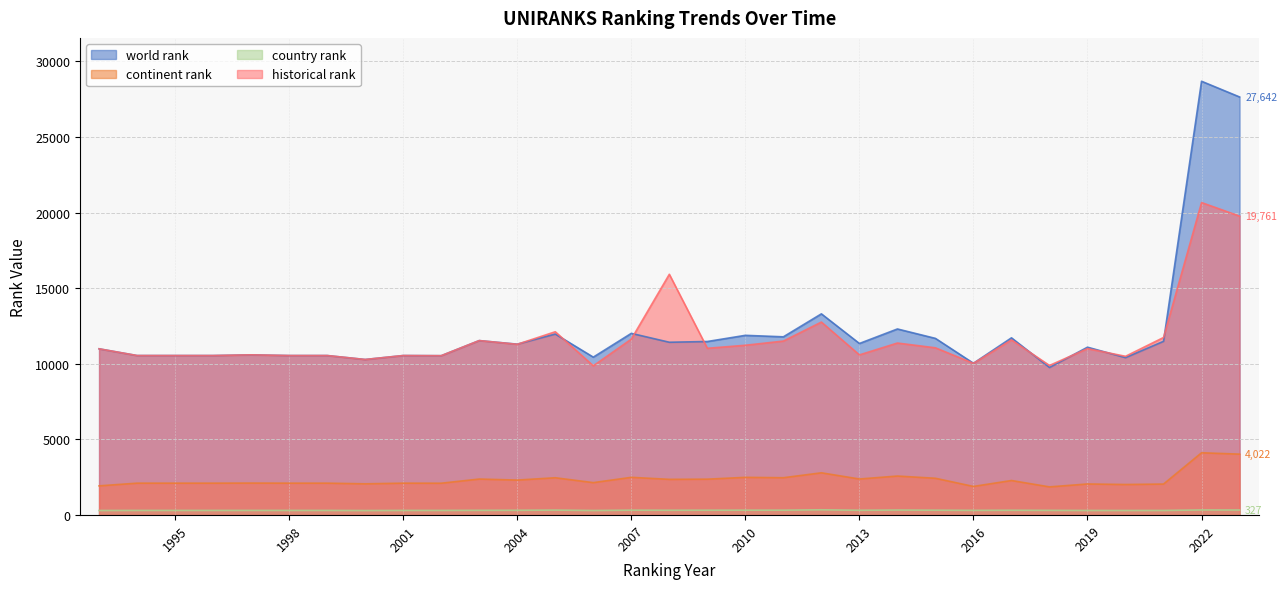

Reading left to right, list all the values displayed in this chart.

world rank: 10987.0	10542.0	10542.0	10542.0	10588.0	10542.0	10542.0	10281.0	10542.0	10532.0	11531.0	11295.0	11962.0	10436.0	12009.0	11421.0	11470.0	11878.0	11780.0	13299.0	11339.0	12299.0	11676.0	10031.0	11713.0	9752.0	11094.0	10403.0	11483.0	28680.0	27642.0
continent rank: 1924.0	2103.0	2103.0	2103.0	2108.0	2103.0	2103.0	2059.0	2103.0	2099.0	2375.0	2307.0	2460.0	2138.0	2488.0	2355.0	2367.0	2487.0	2462.0	2787.0	2378.0	2573.0	2426.0	1886.0	2278.0	1856.0	2049.0	2014.0	2044.0	4112.0	4022.0
country rank: 295.0	300.0	300.0	300.0	301.0	300.0	300.0	292.0	300.0	300.0	306.0	309.0	322.0	295.0	316.0	311.0	314.0	316.0	316.0	342.0	310.0	326.0	315.0	304.0	311.0	304.0	297.0	296.0	298.0	331.0	327.0
historical rank: 10987.0	10542.0	10542.0	10542.0	10588.0	10542.0	10542.0	10281.0	10542.0	10532.0	11531.0	11285.0	12115.0	9862.5	11627.0	15915.0	11021.5	11222.0	11499.0	12755.0	10584.5	11369.0	11052.5	10026.0	11574.5	9886.5	10998.0	10492.0	11735.0	20658.5	19761.0